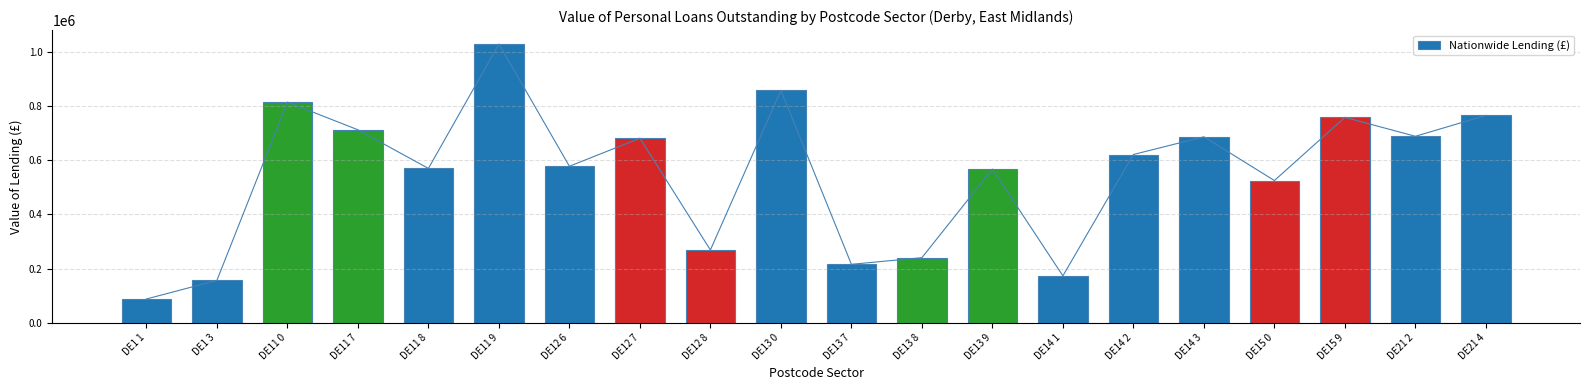

At which label is the value closest to 558399?

DE13 9